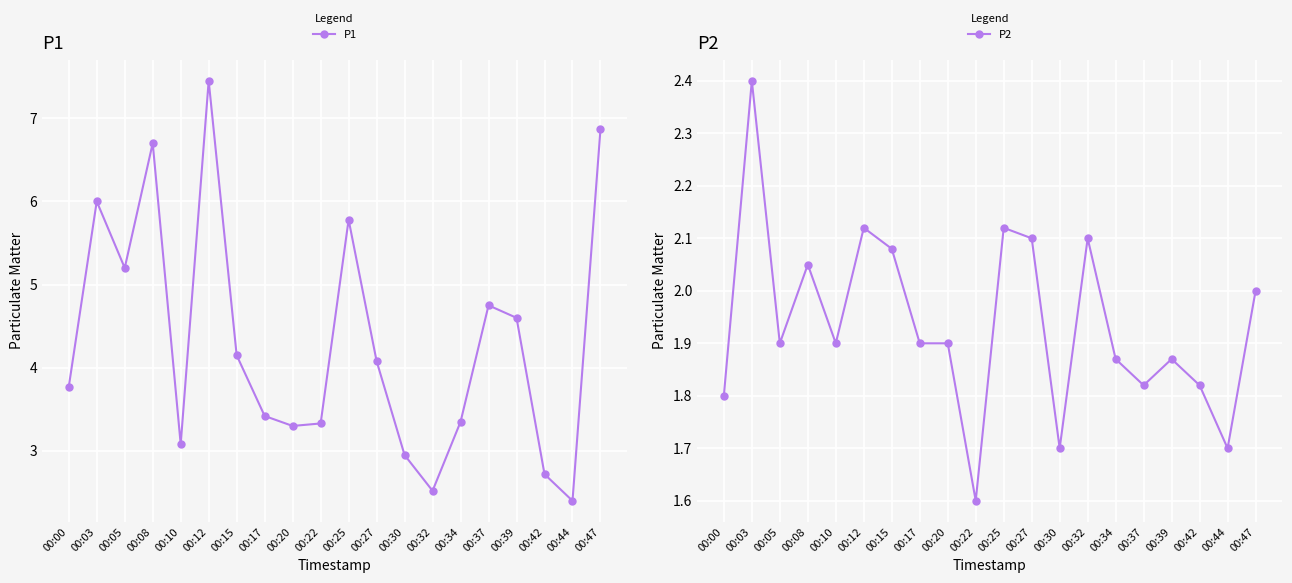

What is the greatest value displayed?

7.5